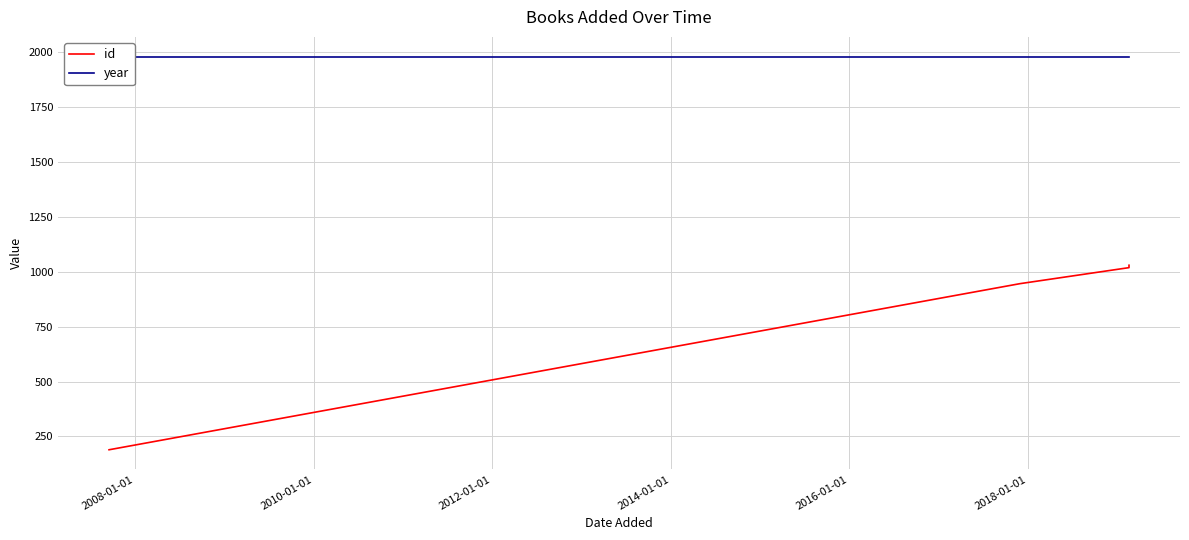

Rank the series at 2010-01-01 from lowest to highest value.

id, year